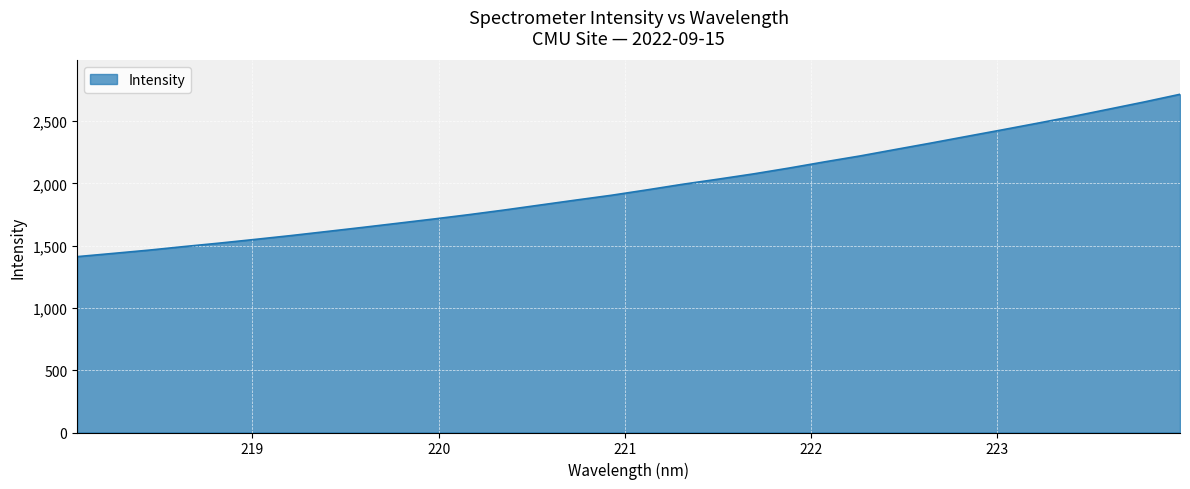

What is the greatest value displayed?

2716.5